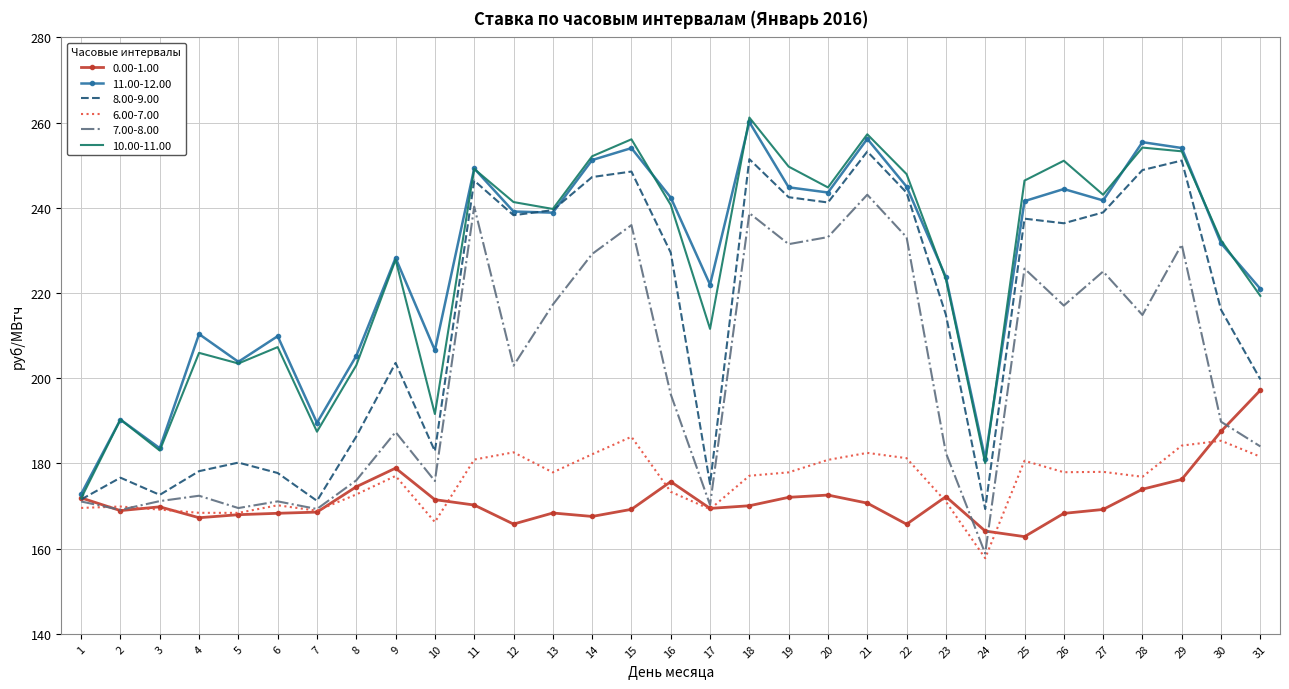

Is the value of 6.00-7.00 at 26 greater than the value of 10.00-11.00 at 8?

No